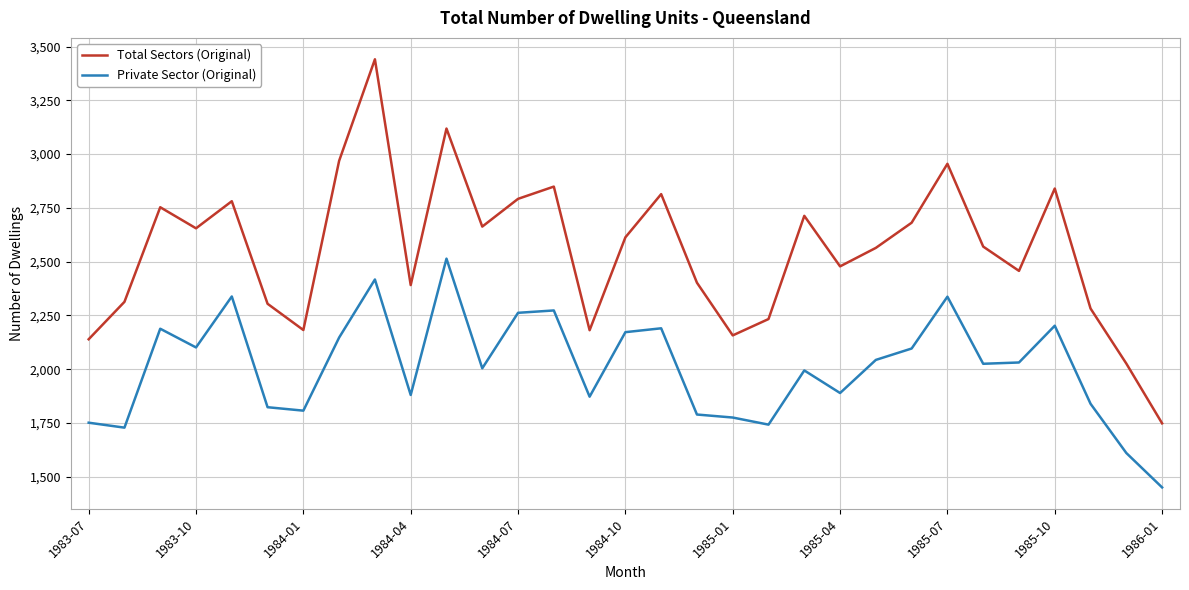

True or false: Total Sectors (Original) and Private Sector (Original) cross at least once.

False